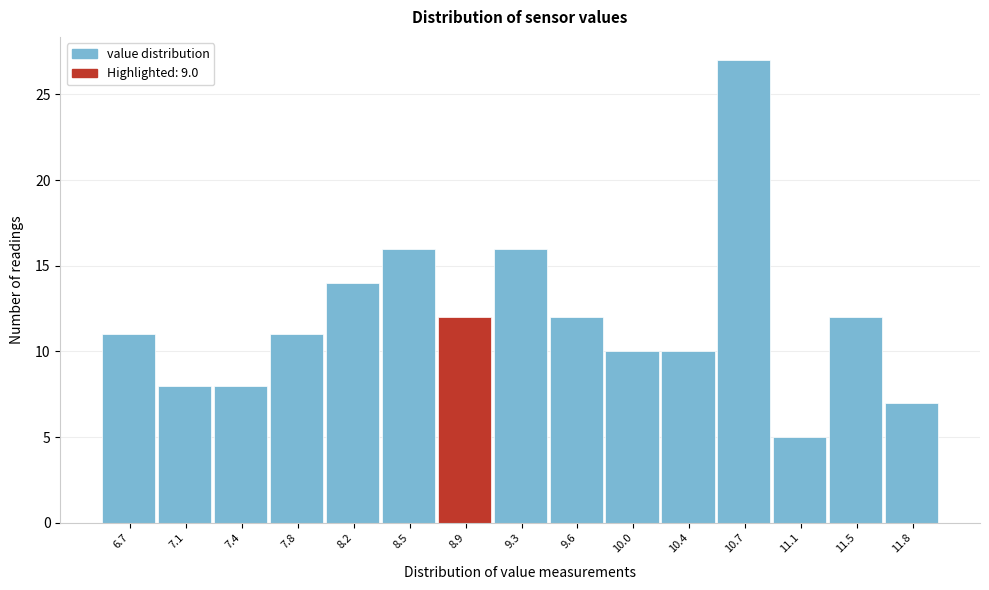

Reading left to right, transcribe all the data shown in this chart.

6.7=11	7.1=8	7.4=8	7.8=11	8.2=14	8.5=16	8.9=12	9.3=16	9.6=12	10.0=10	10.4=10	10.7=27	11.1=5	11.5=12	11.8=7